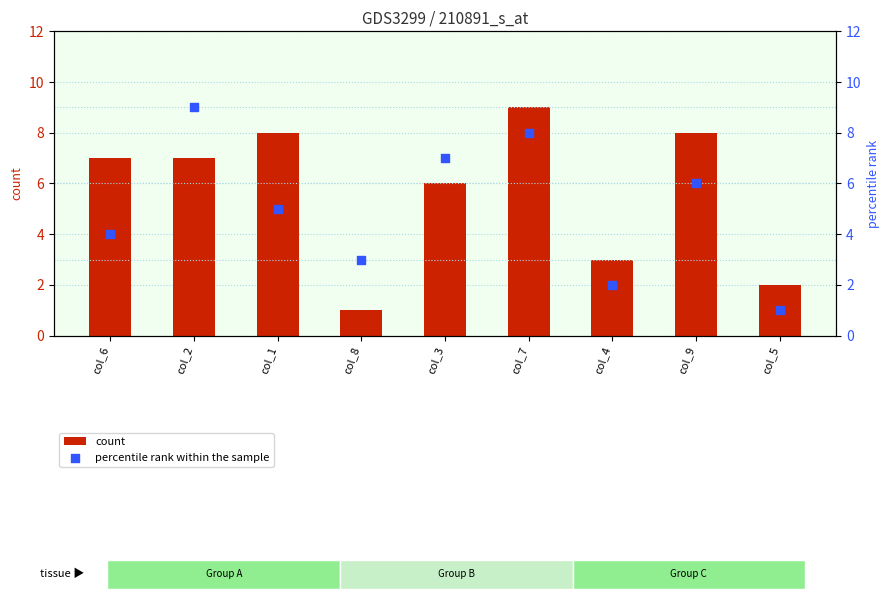

What is the total value across all series at col_4?

5